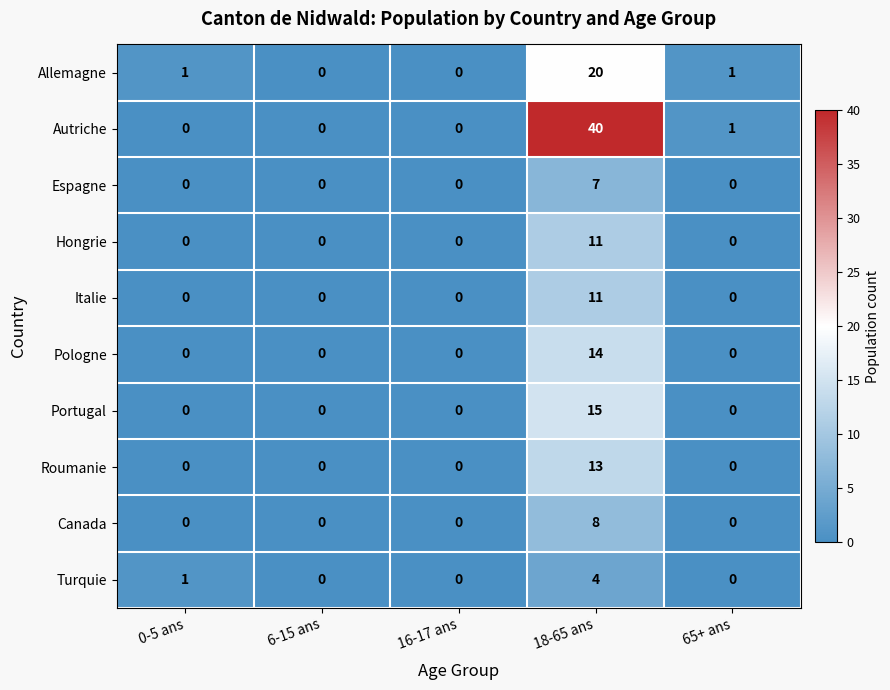

Which series has the largest range (max minus min)?

Autriche